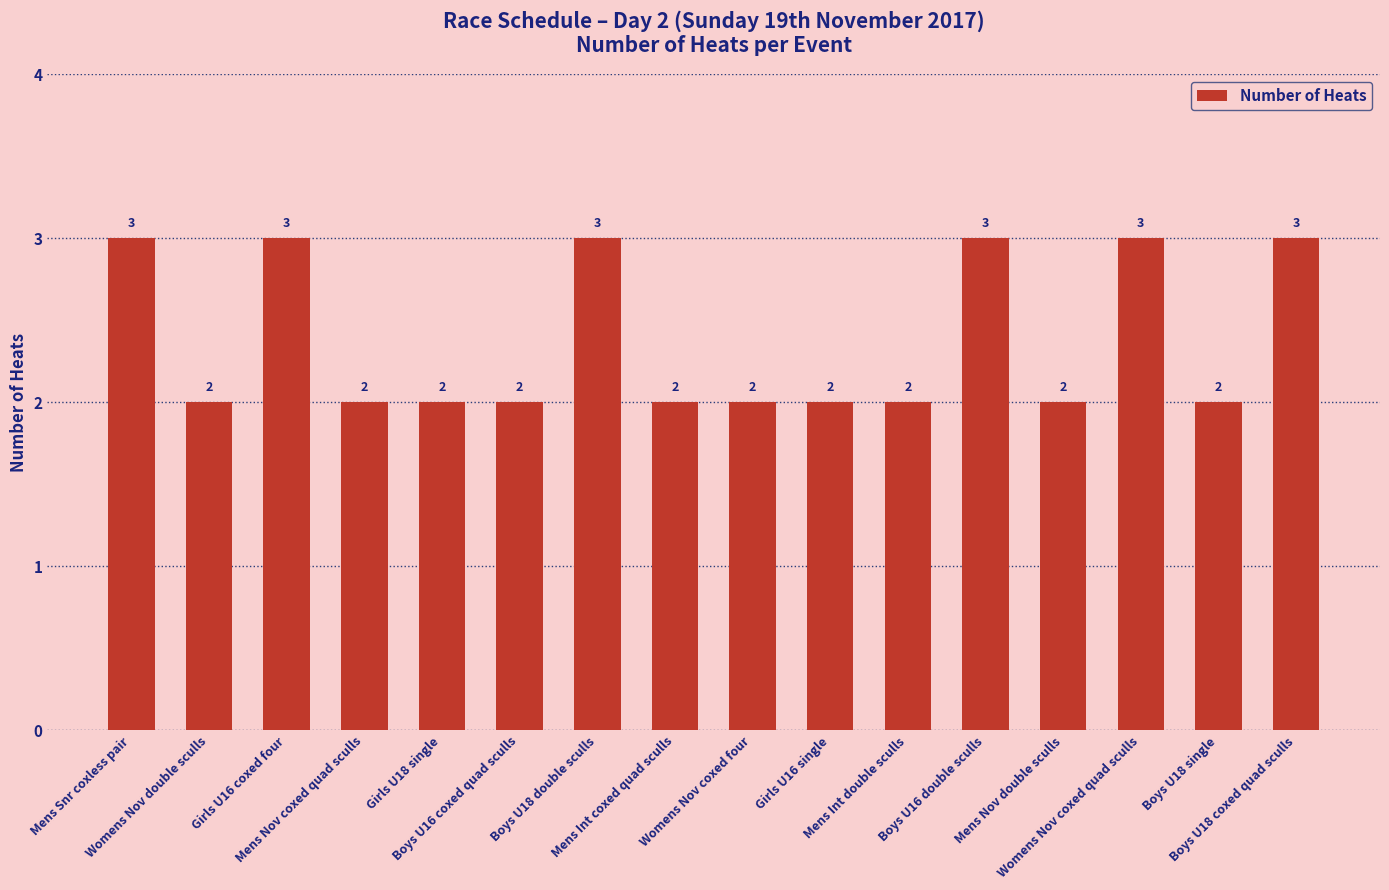

Reading right to left, what are all the values shown in this chart?

Boys U18 coxed quad sculls=3	Boys U18 single=2	Womens Nov coxed quad sculls=3	Mens Nov double sculls=2	Boys U16 double sculls=3	Mens Int double sculls=2	Girls U16 single=2	Womens Nov coxed four=2	Mens Int coxed quad sculls=2	Boys U18 double sculls=3	Boys U16 coxed quad sculls=2	Girls U18 single=2	Mens Nov coxed quad sculls=2	Girls U16 coxed four=3	Womens Nov double sculls=2	Mens Snr coxless pair=3